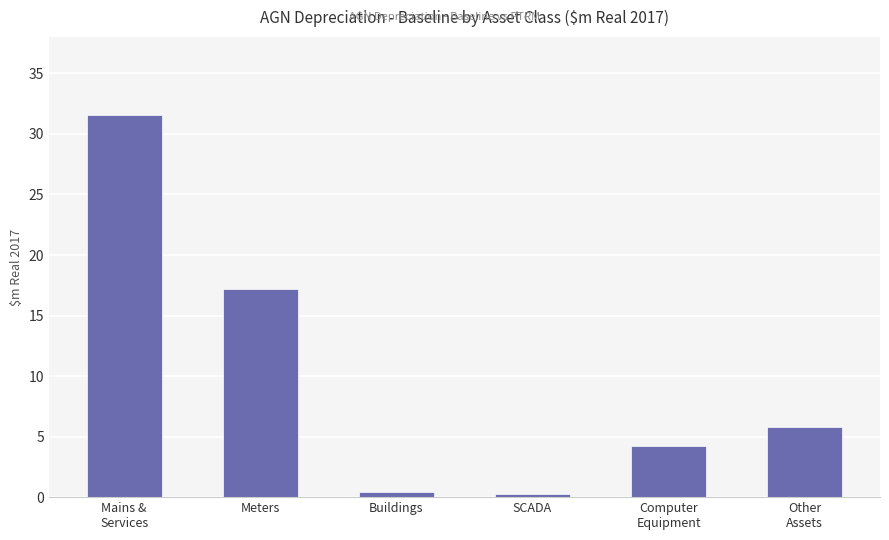

Reading left to right, what are all the values shown in this chart?

Mains &
Services=31.6	Meters=17.2	Buildings=0.4	SCADA=0.2	Computer
Equipment=4.3	Other
Assets=5.8